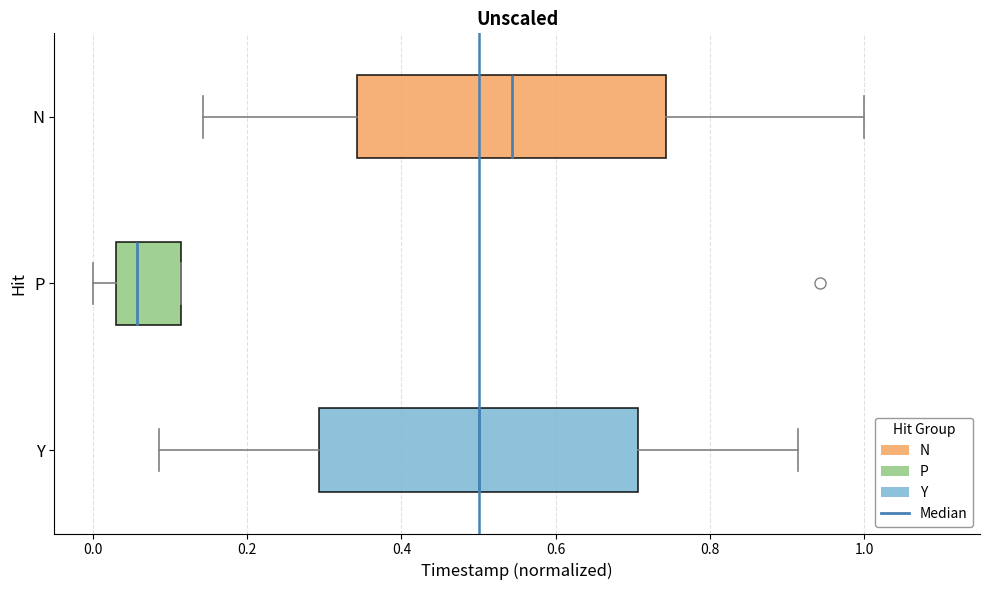

Reading bottom to top, transcribe this box plot: for each box, give where its median line is, the range the box spans, and where its two whiskers end, as read against the x-axis. The values are not printed on the chart, so give them approximately, as read against the axis.

Y: median 0.50, box 0.30 to 0.70, whiskers 0.08 to 0.92
P: median 0.06, box 0.02 to 0.12, whiskers 0.00 to 0.12
N: median 0.54, box 0.34 to 0.74, whiskers 0.14 to 1.00